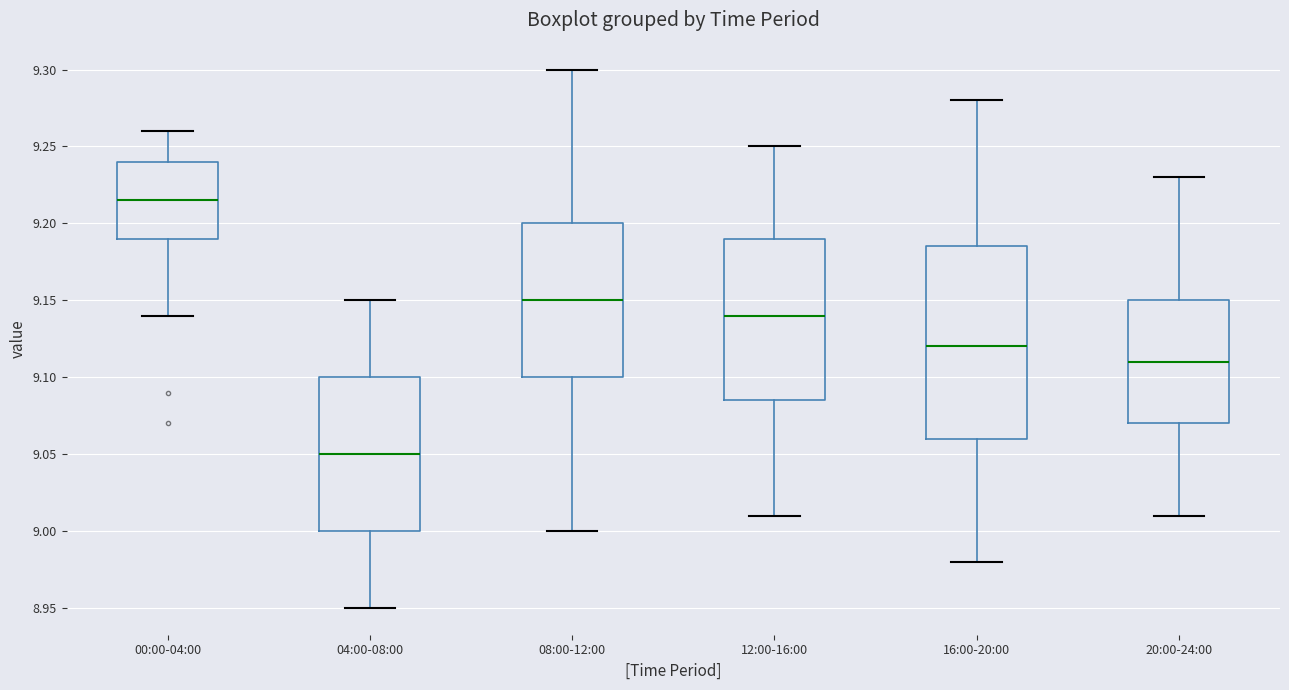

Reading left to right, transcribe this box plot: for each box, give where its median line is, the range the box spans, and where its two whiskers end, as read against the y-axis. The values are not printed on the chart, so give them approximately, as read against the axis.

00:00-04:00: median 9.215, box 9.190 to 9.240, whiskers 9.140 to 9.260
04:00-08:00: median 9.050, box 9.000 to 9.100, whiskers 8.950 to 9.150
08:00-12:00: median 9.150, box 9.100 to 9.200, whiskers 9.000 to 9.300
12:00-16:00: median 9.140, box 9.085 to 9.190, whiskers 9.010 to 9.250
16:00-20:00: median 9.120, box 9.060 to 9.185, whiskers 8.980 to 9.280
20:00-24:00: median 9.110, box 9.070 to 9.150, whiskers 9.010 to 9.230